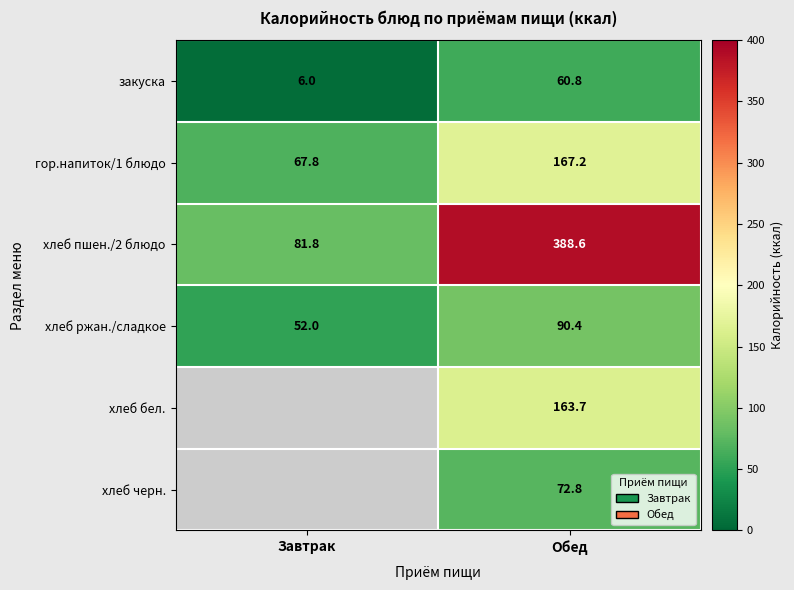

The value of закуска at Обед is 42.4. True or false?

False